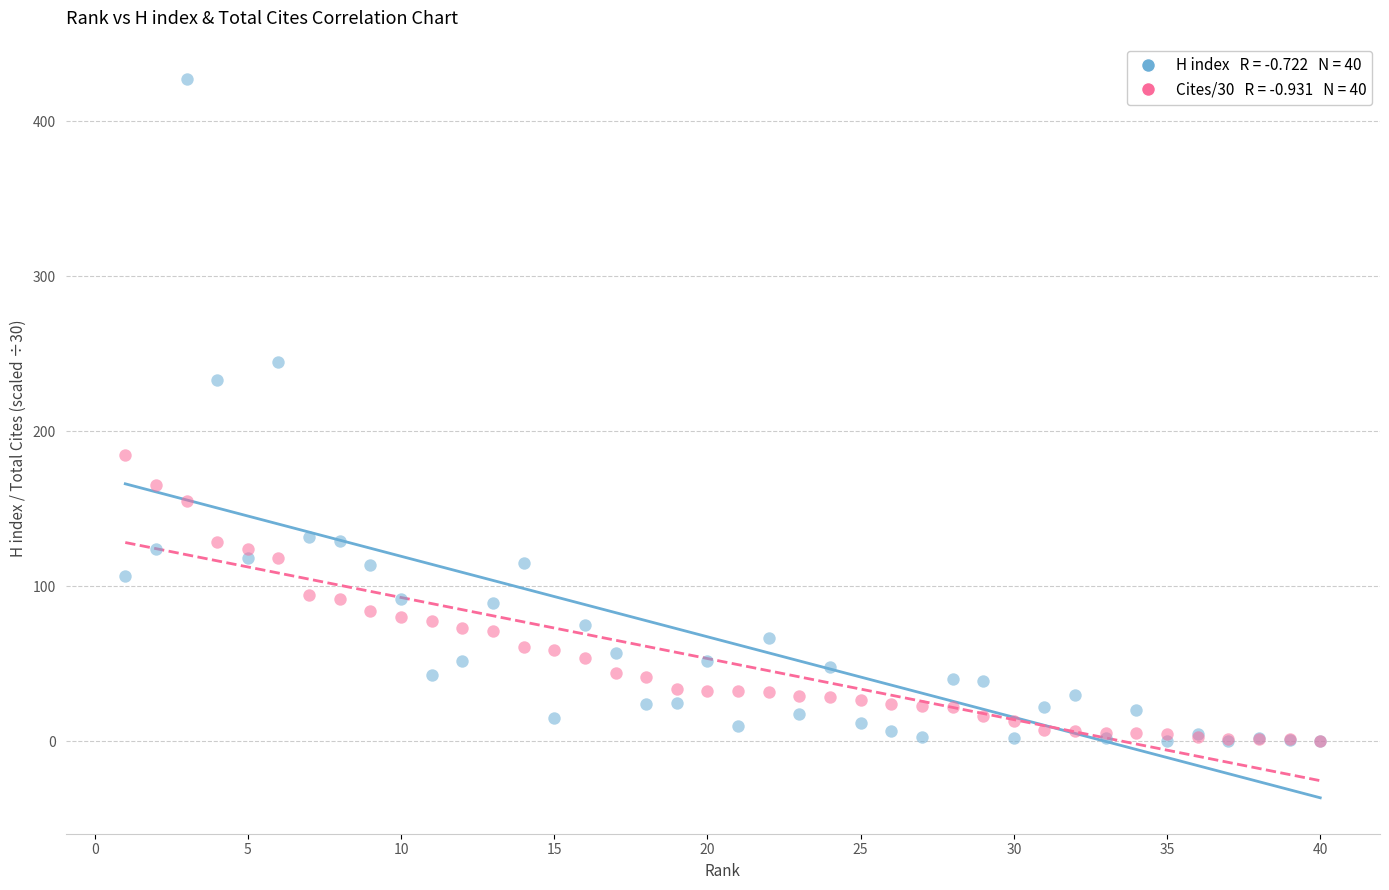

Across all series, what Y value is closest to 213?

233.0